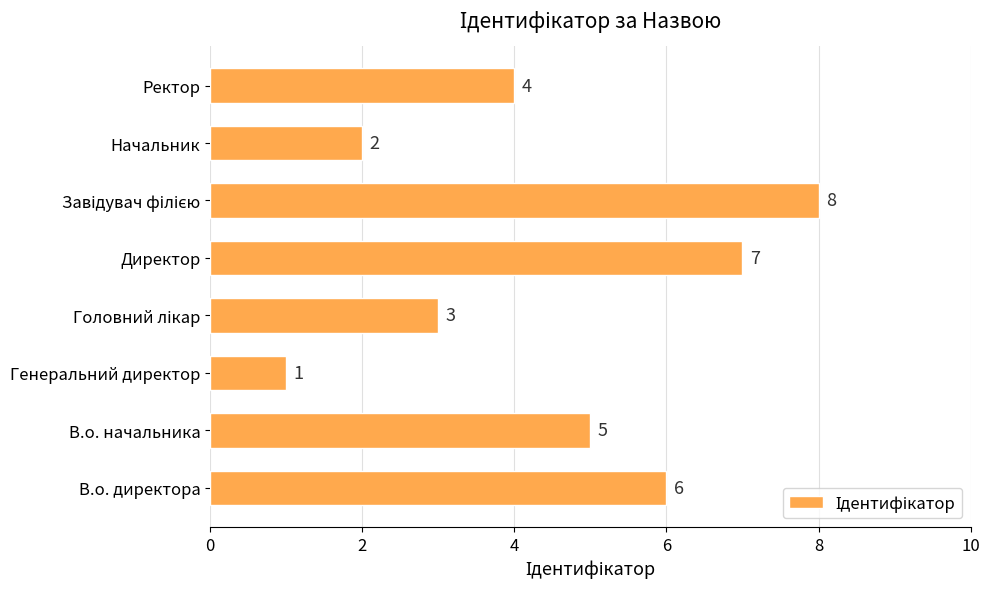

What is the sum of all values?

36